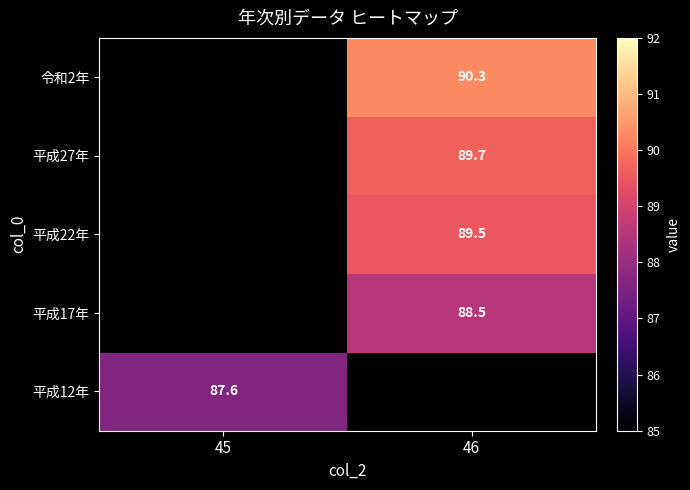

The 平成12年 series shows 134.7 at 45. True or false?

False